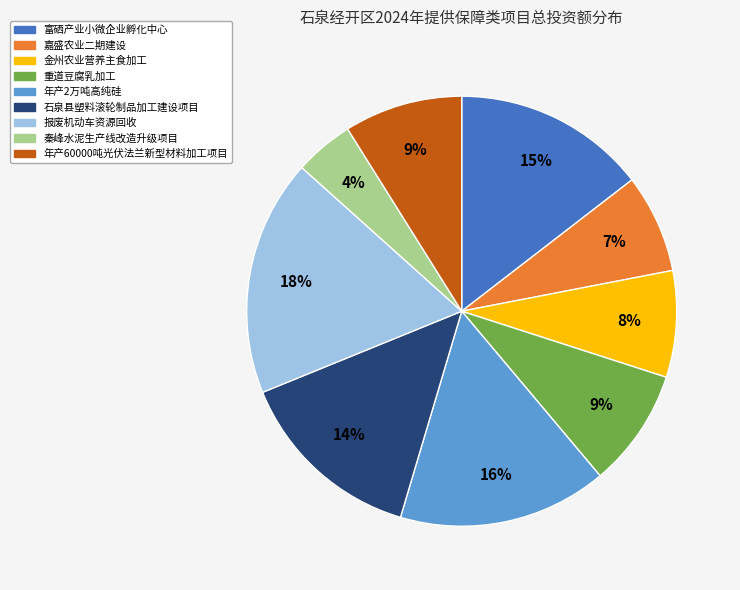

Between 报废机动车资源回收 and 年产2万吨高纯硅, which is larger?

报废机动车资源回收